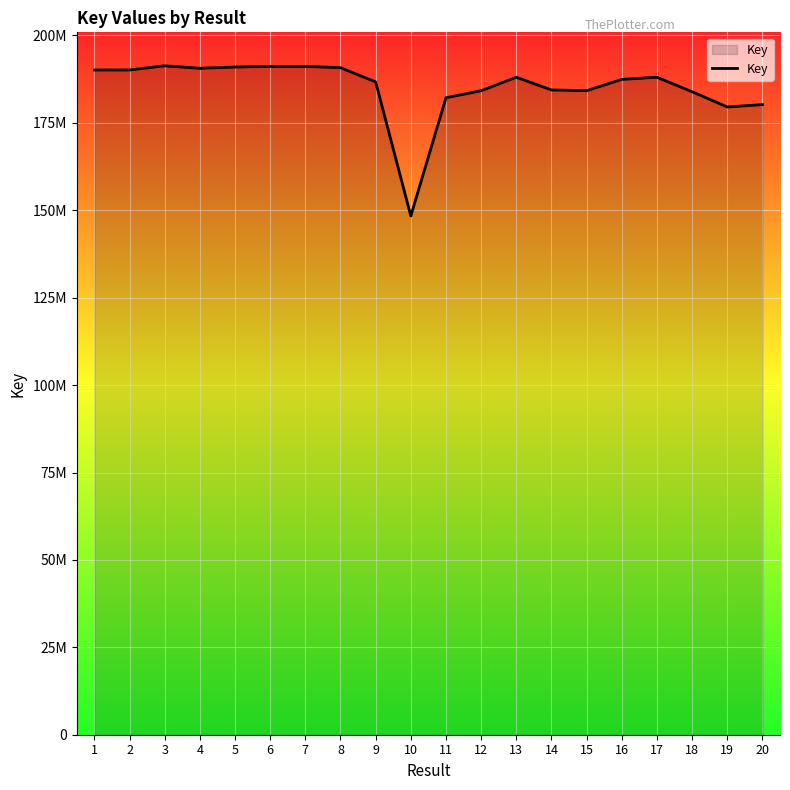

Does the chart have visible grid lines?

Yes